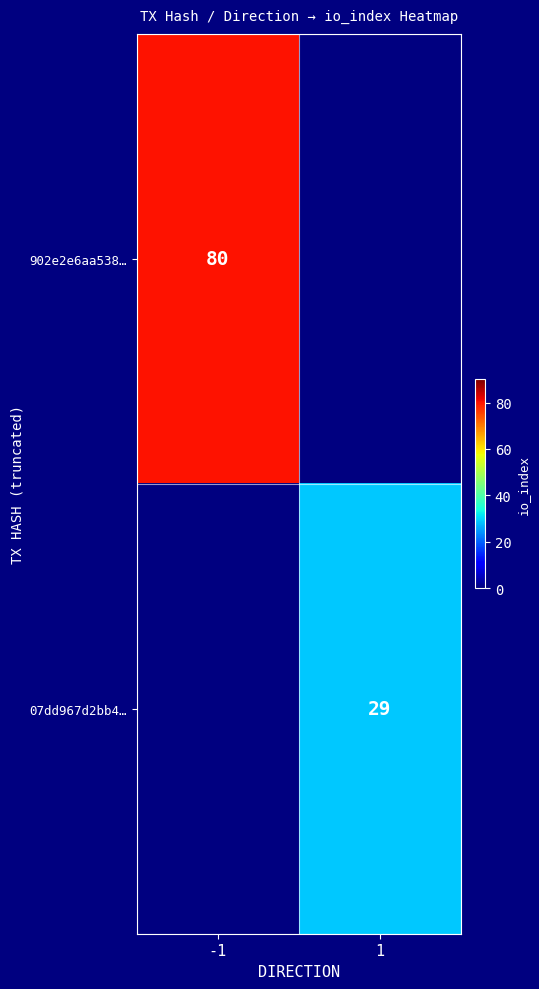

List the series in order of their overall mean, highest first.

902e2e6aa538…, 07dd967d2bb4…